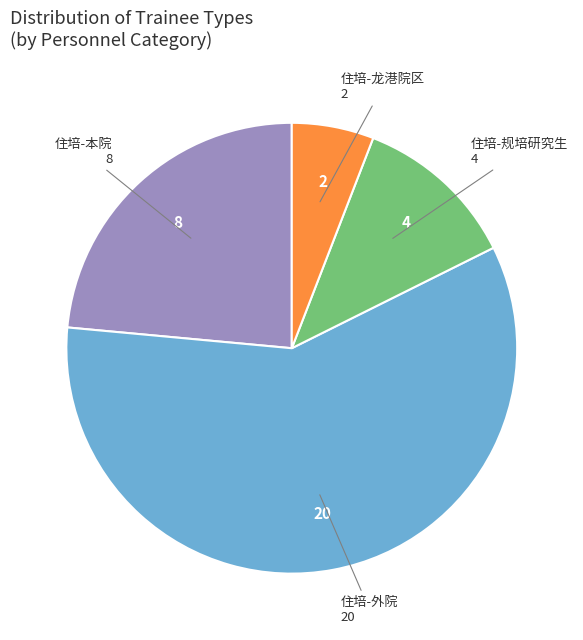

What is the smallest slice in the pie chart?

住培-龙港院区